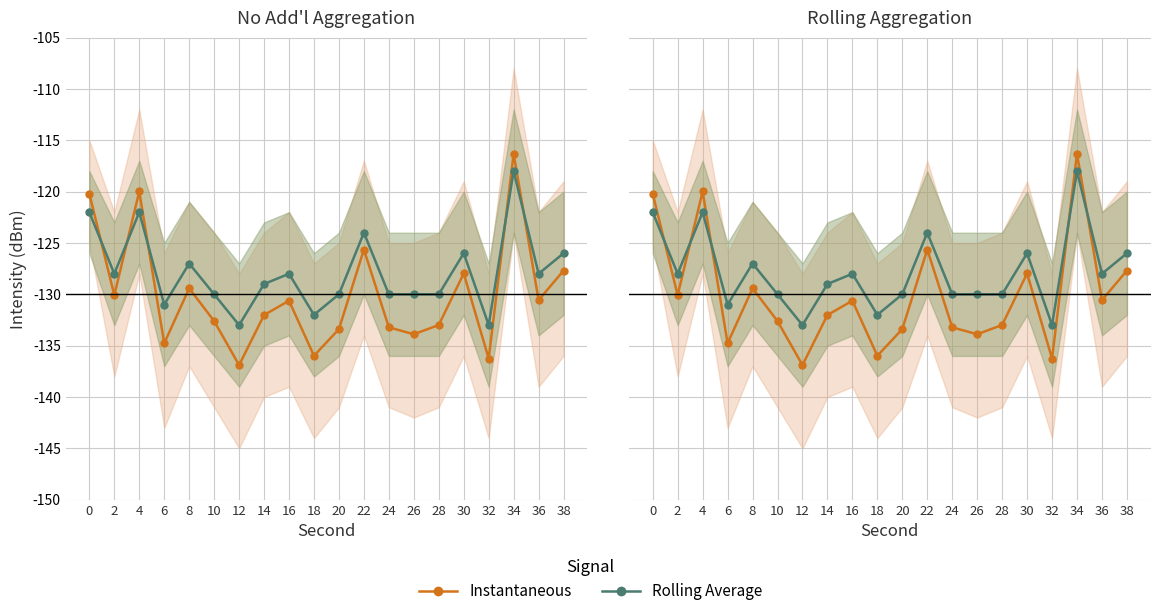

How many lines are shown in the chart?

2